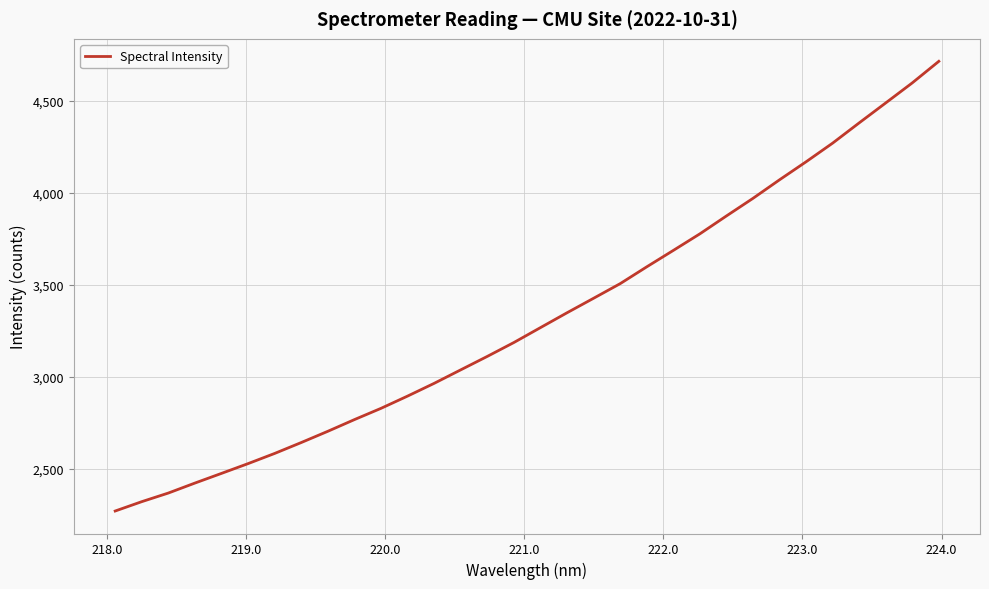

What is the smallest value displayed?

2269.1